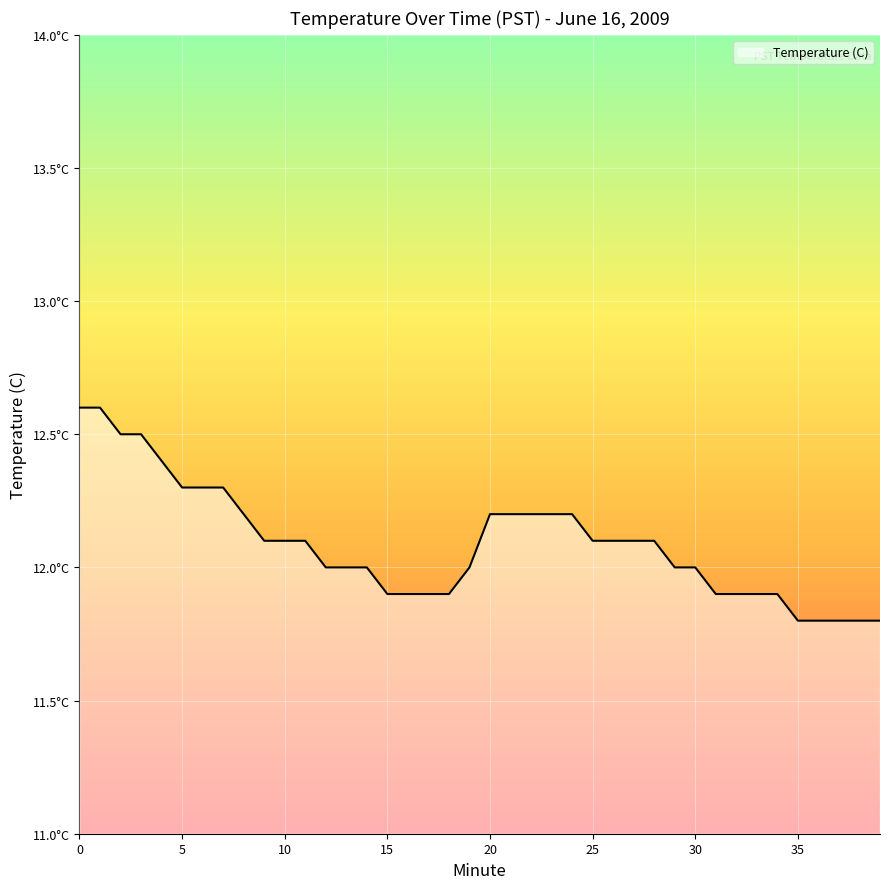

True or false: there are more than 2 points higher than both neighbors.

False